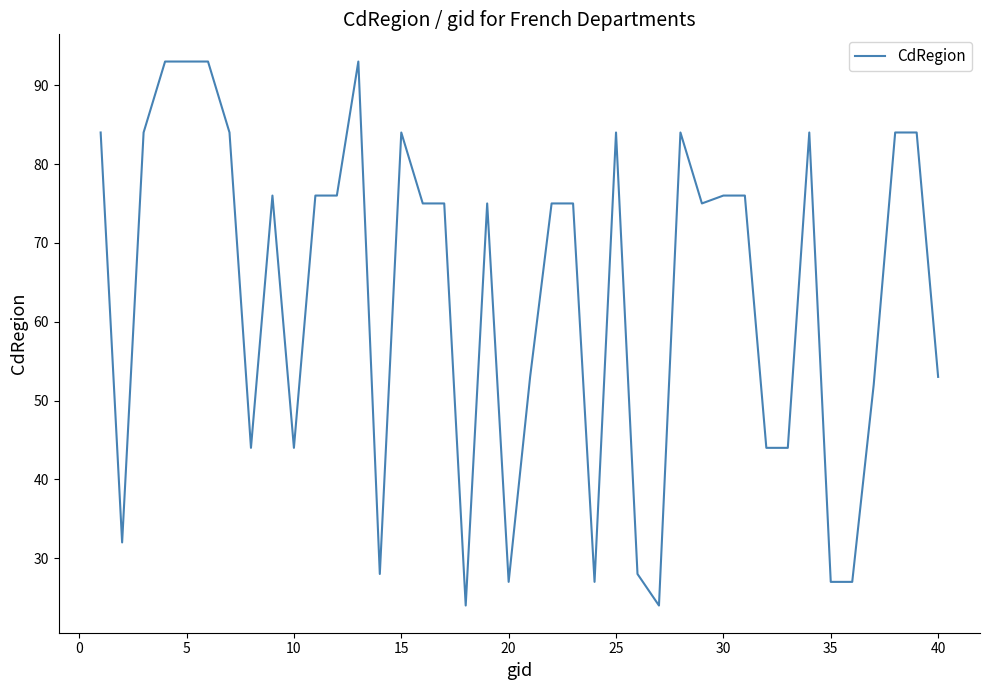

What is the maximum value shown in the chart?

93